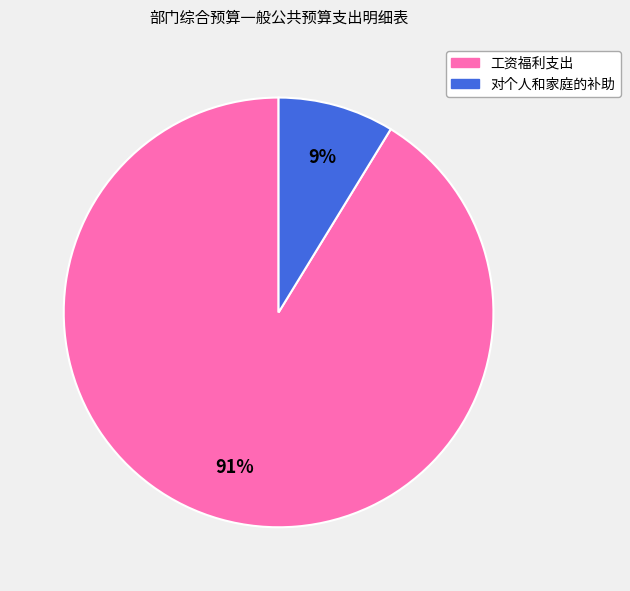

Do 对个人和家庭的补助 and 工资福利支出 together represent more than half of the pie?

Yes